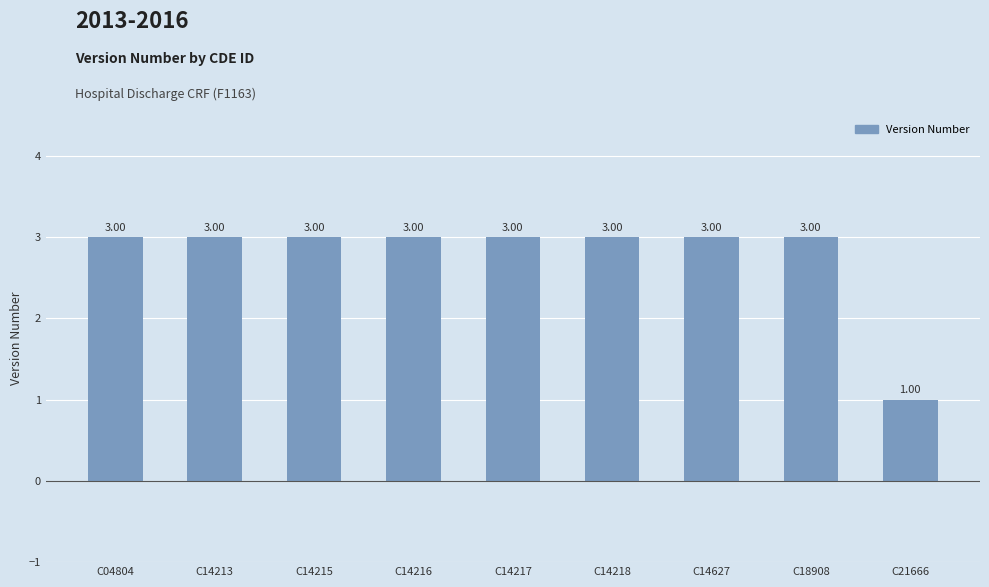

How many series are shown in this chart?

1